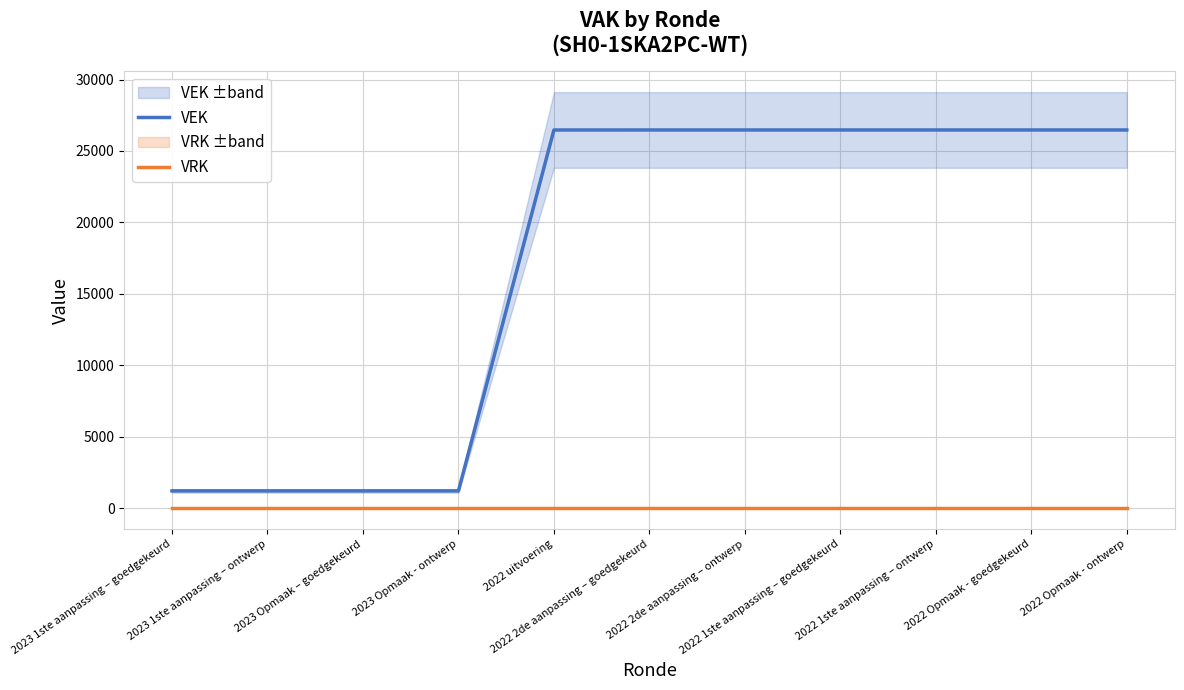

What is the difference between the highest and lowest values at 2023 Opmaak – goedgekeurd?

1210